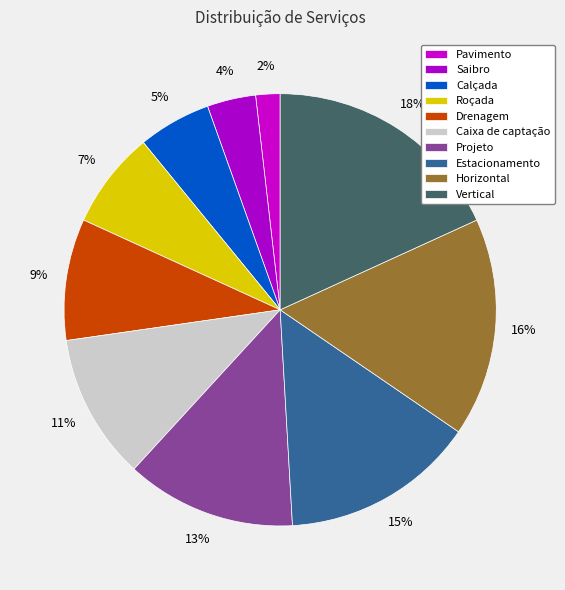

What portion of the pie excludes Projeto?

87.3%